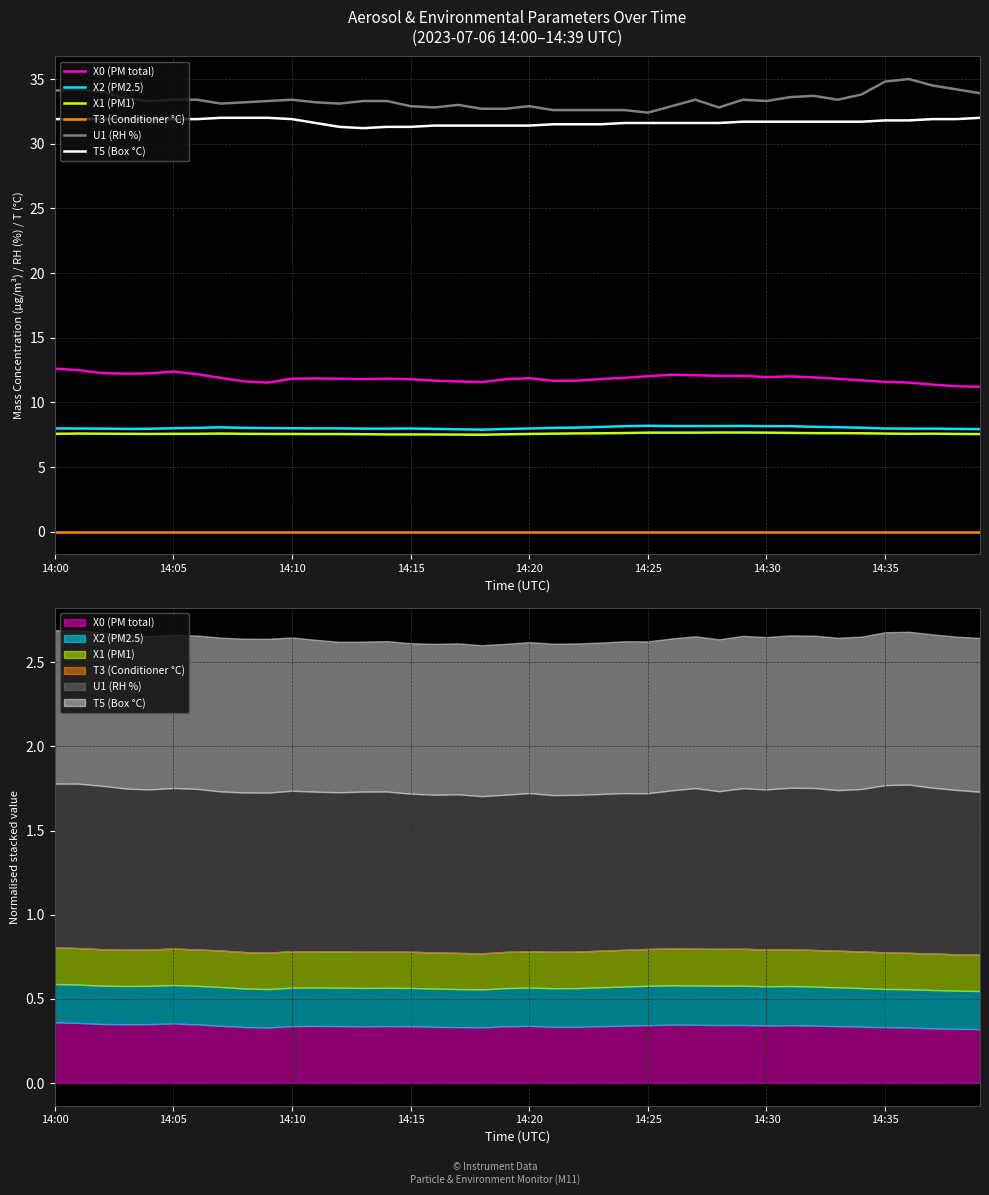

What position from the left is 14:15?

4